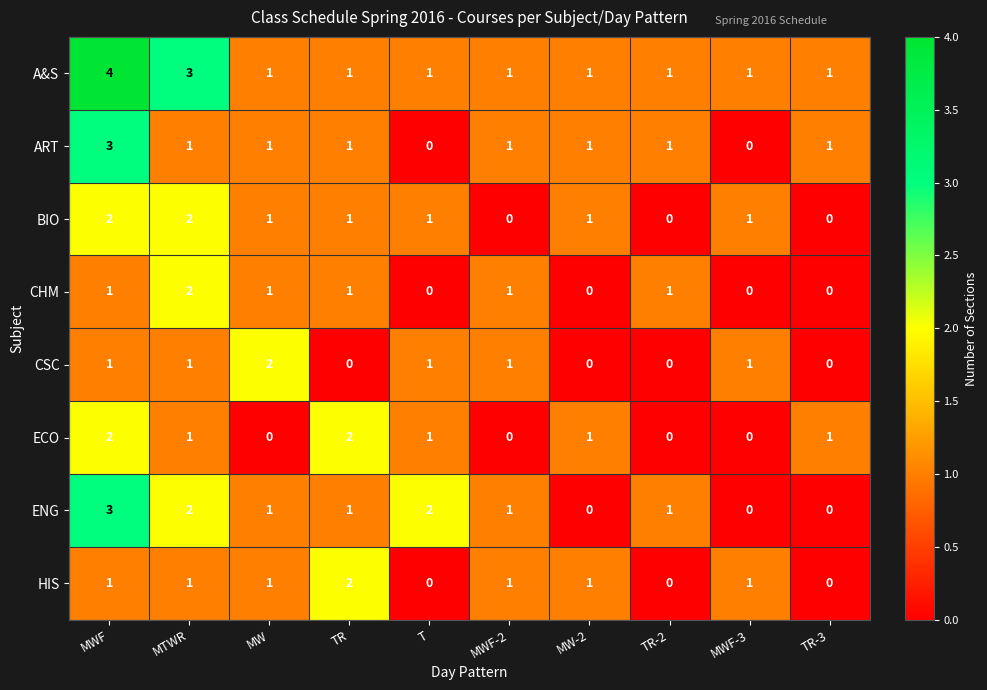

What is the difference between the maximum and minimum values in the ART series?

3